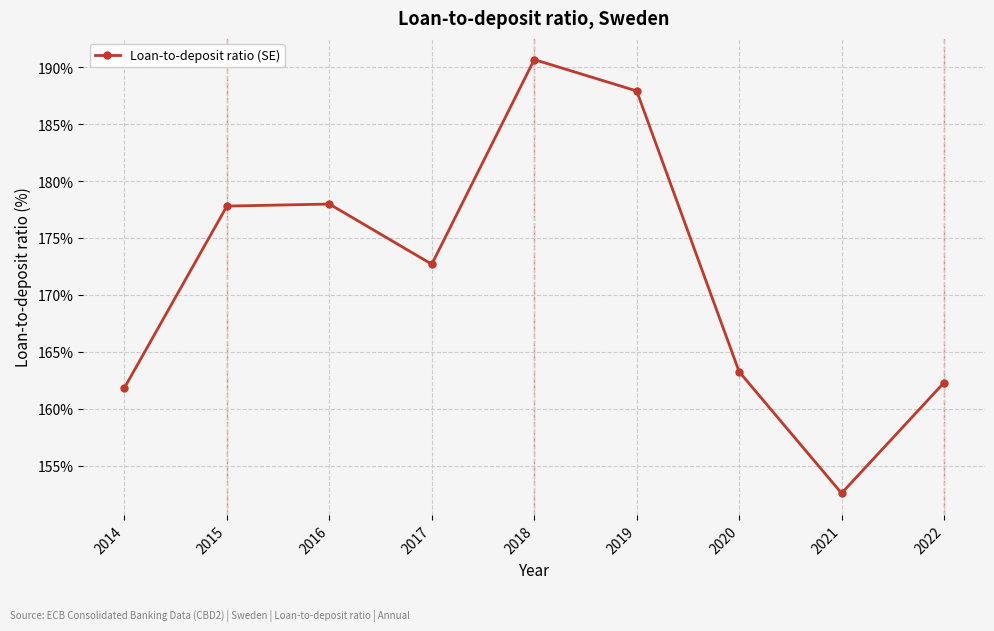

Which label corresponds to the smallest value in the chart?

2021